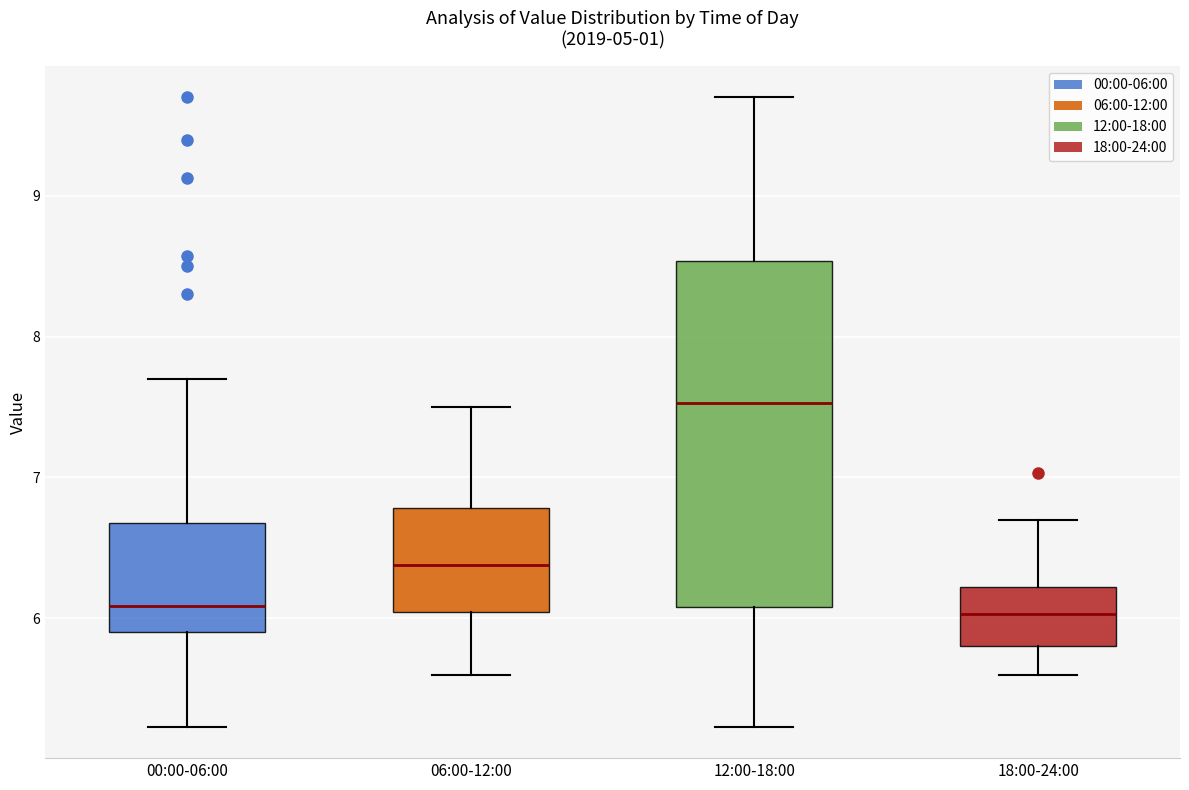

Reading left to right, transcribe this box plot: for each box, give where its median line is, the range the box spans, and where its two whiskers end, as read against the y-axis. The values are not printed on the chart, so give them approximately, as read against the axis.

00:00-06:00: median 6.1, box 5.9 to 6.7, whiskers 5.2 to 7.7
06:00-12:00: median 6.4, box 6.0 to 6.8, whiskers 5.6 to 7.5
12:00-18:00: median 7.5, box 6.1 to 8.5, whiskers 5.2 to 9.7
18:00-24:00: median 6.0, box 5.8 to 6.2, whiskers 5.6 to 6.7